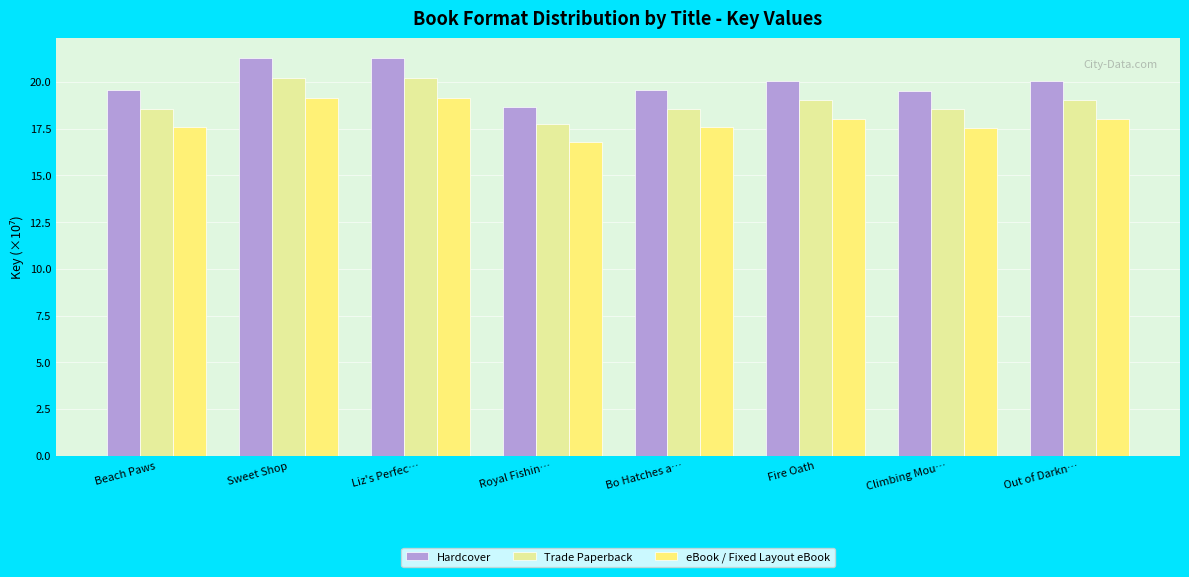

How many values in the Trade Paperback series exceed 19?

4